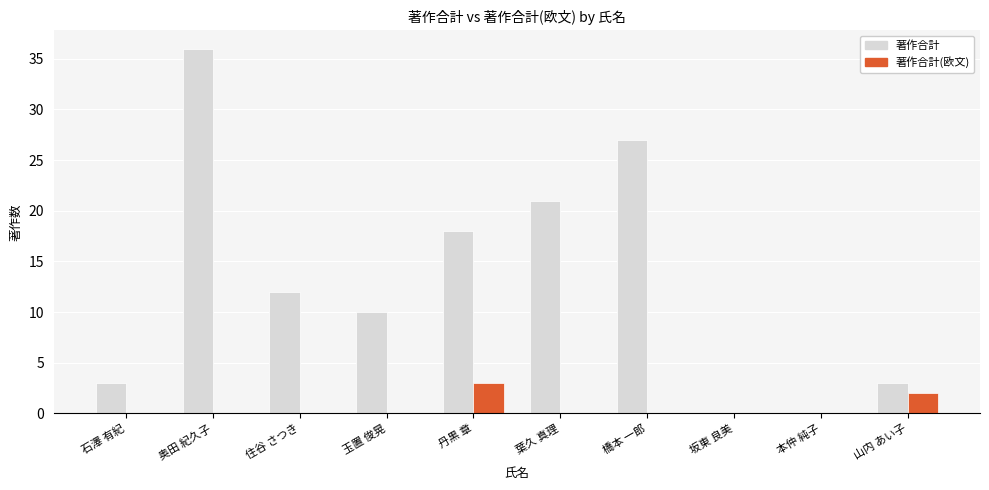

Count the number of categories in the chart.

10